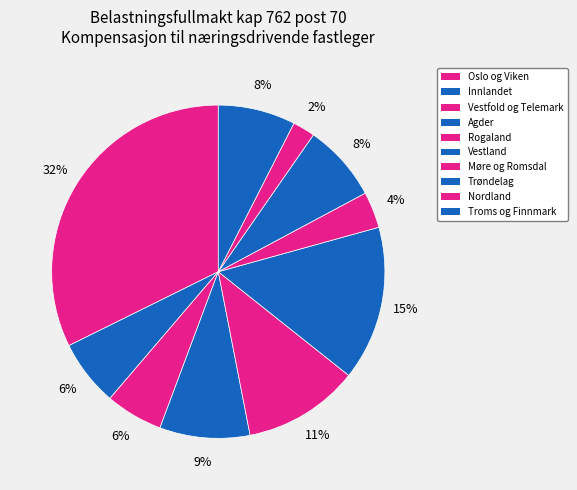

How many slices are in this pie chart?

10